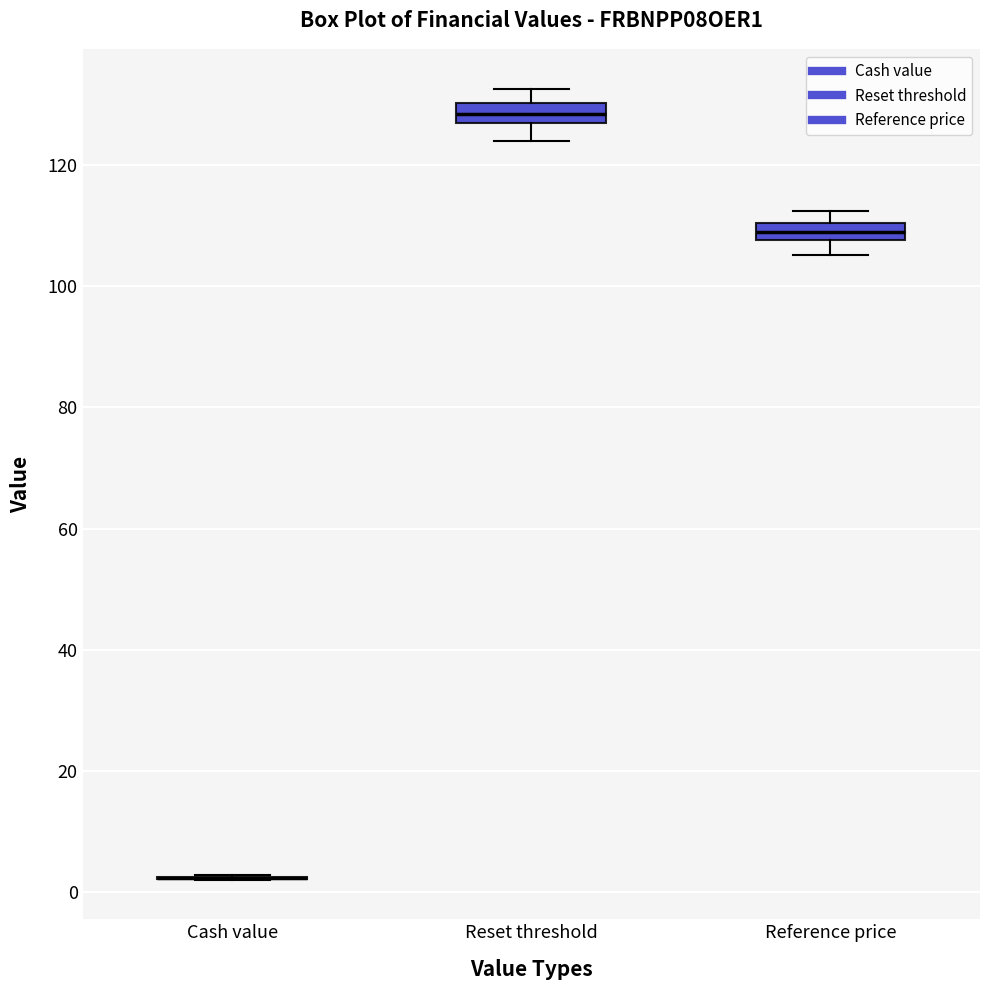

Where is the upper edge of the box for Reference price on the y-axis? The values are not printed on the chart, so give them approximately, as read against the axis.

110